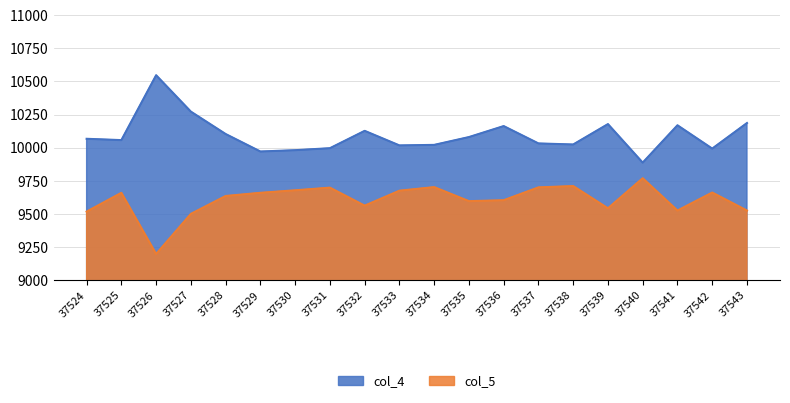

Is it true that col_4 equals 4316 at 37527?

False